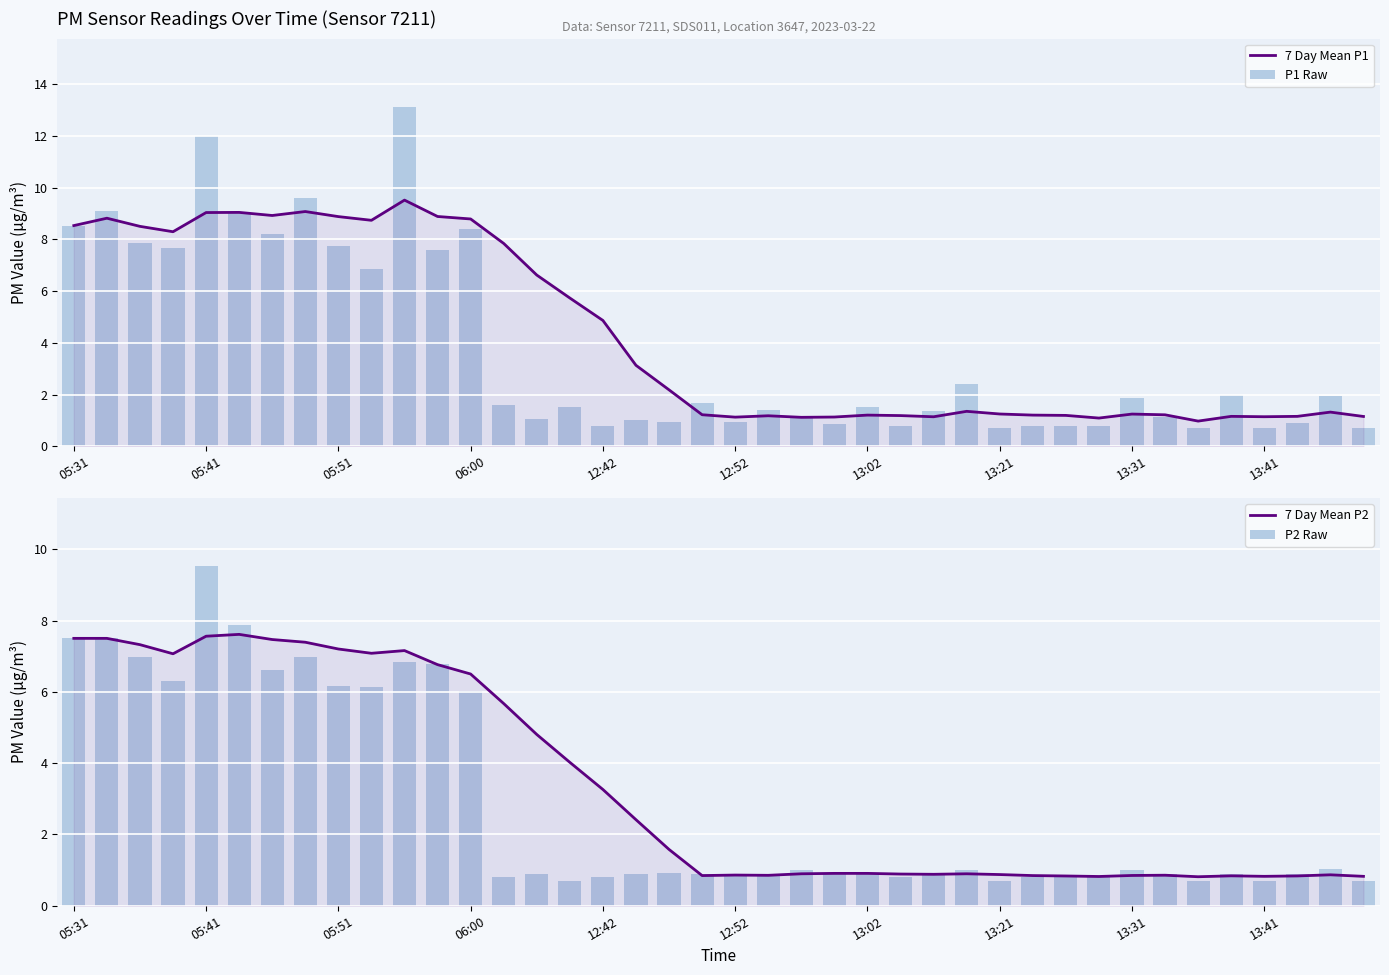

What are all the series names shown in the legend?

7 Day Mean P1, P1 Raw, 7 Day Mean P2, P2 Raw